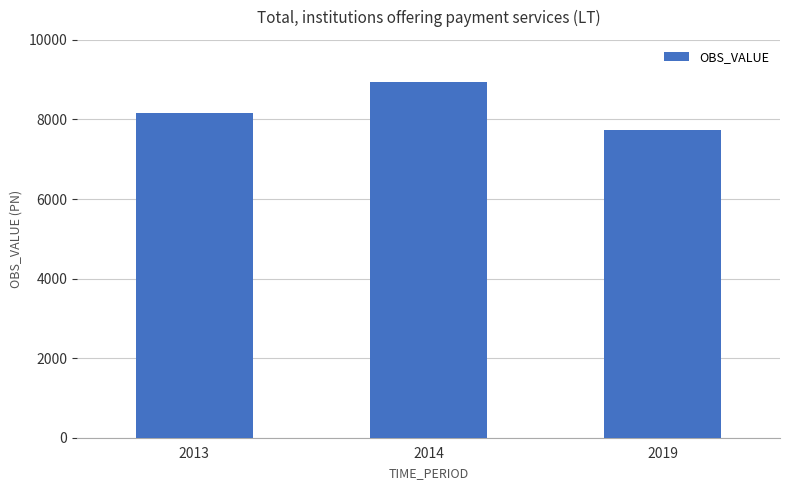

Reading left to right, list all the values displayed in this chart.

8174.6	8932.9	7741.2